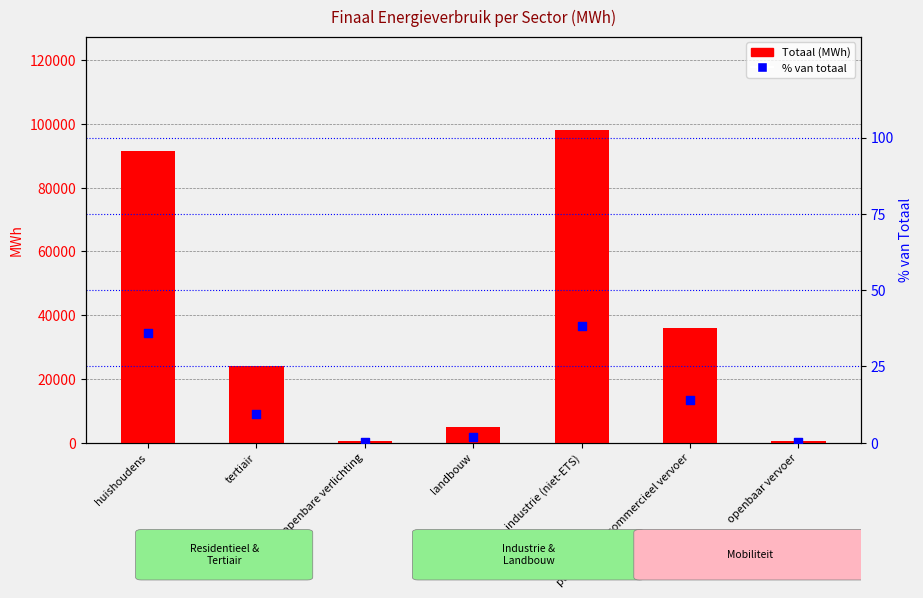

What are all the series names shown in the legend?

Totaal (MWh), % van totaal